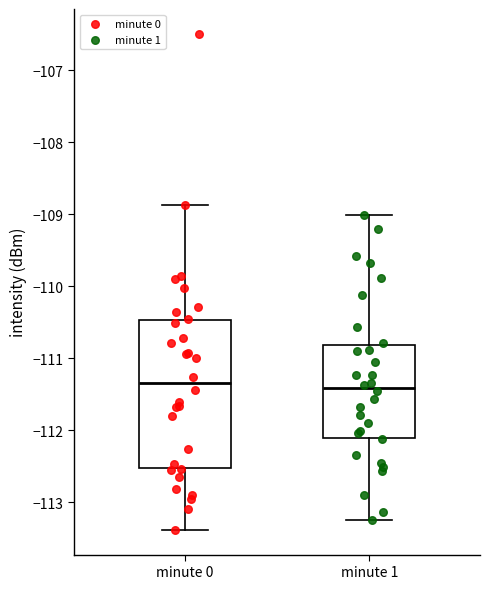

Where does the median line of the box for minute 0 sit on the y-axis? The values are not printed on the chart, so give them approximately, as read against the axis.

-111.3